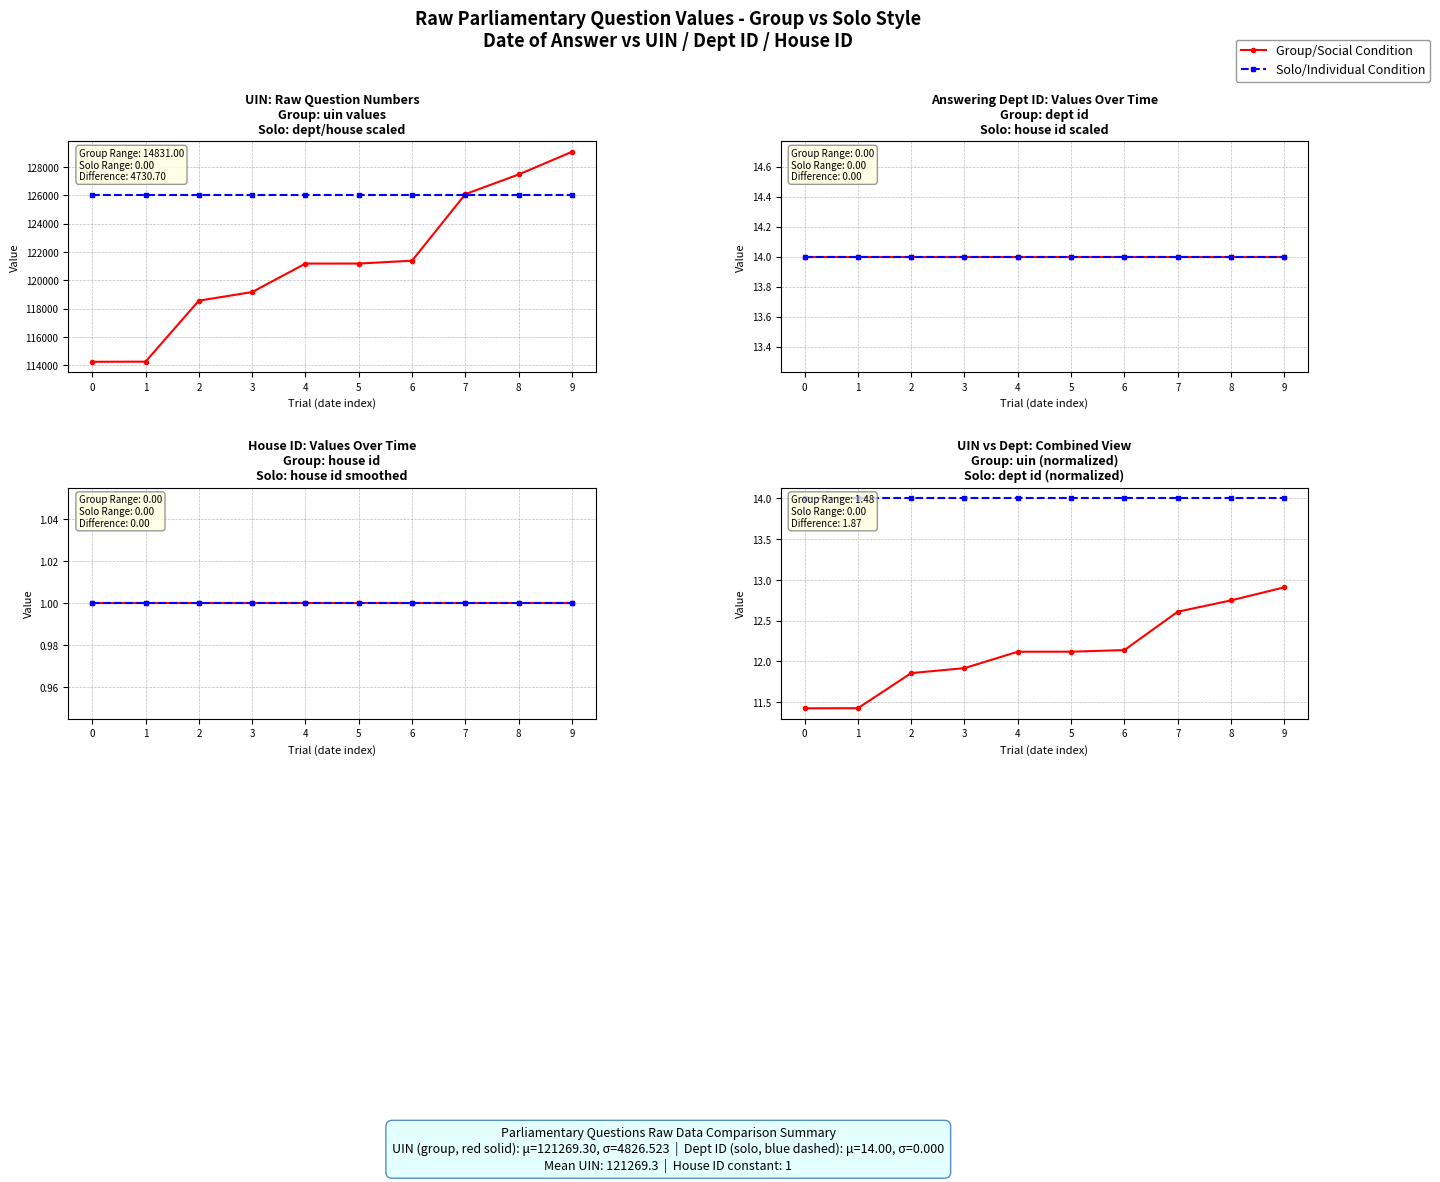

What is the minimum value shown in the chart?

11.4